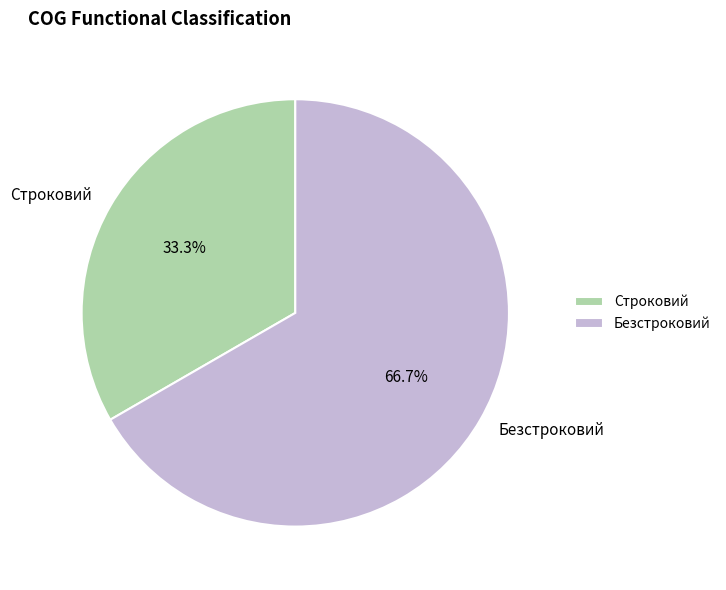

To the nearest percent, what is the difference between the Безстроковий and Строковий slice percentages?

33%